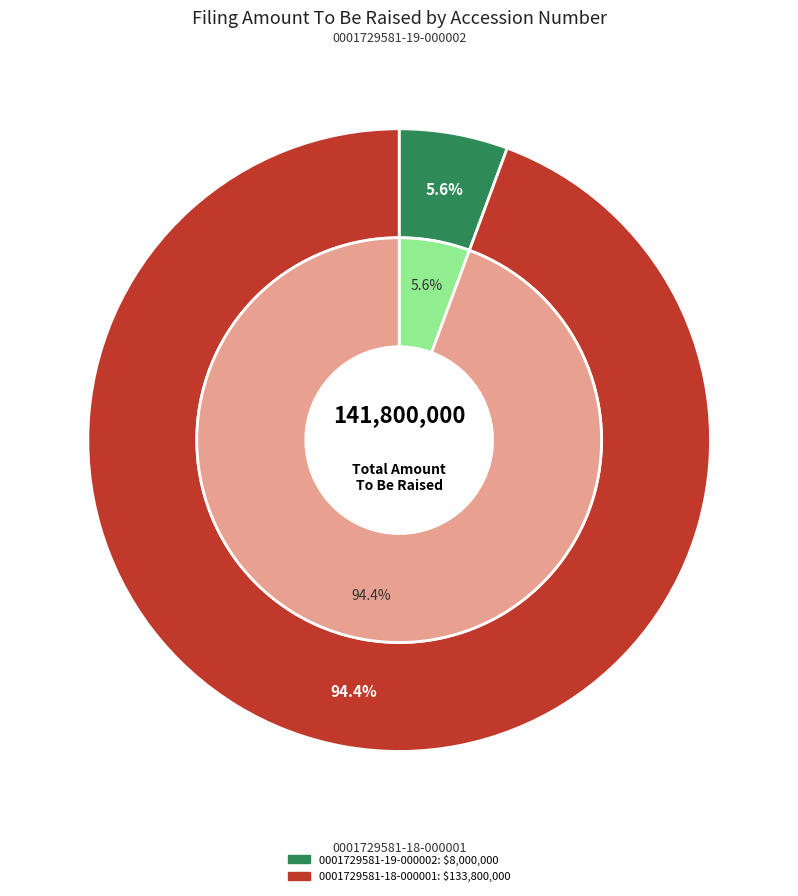

Is it true that 0001729581-18-000001 is 99% of the pie?

False